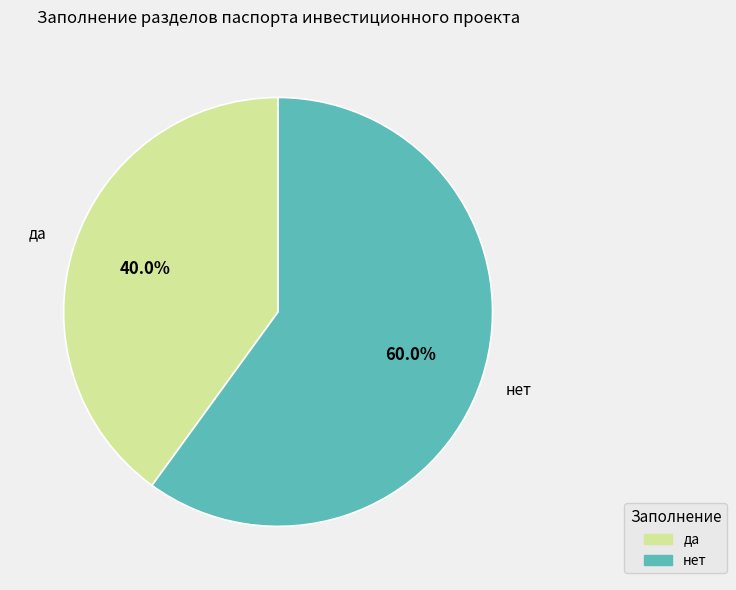

Which category has the smallest portion of the pie?

да